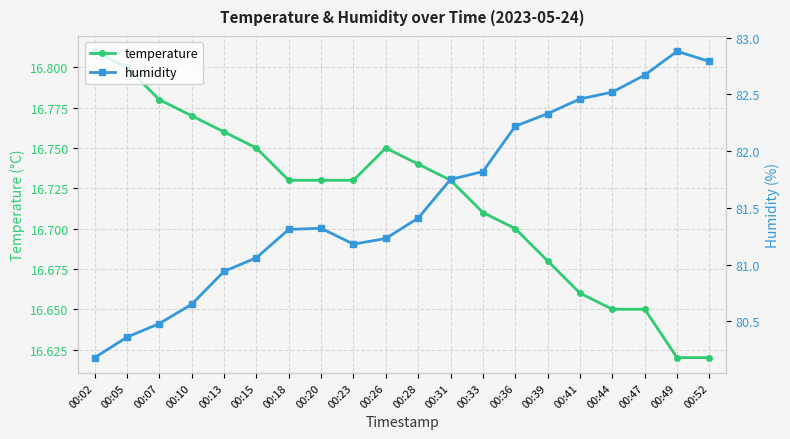

Is the value of temperature at 00:15 greater than the value of humidity at 00:23?

No